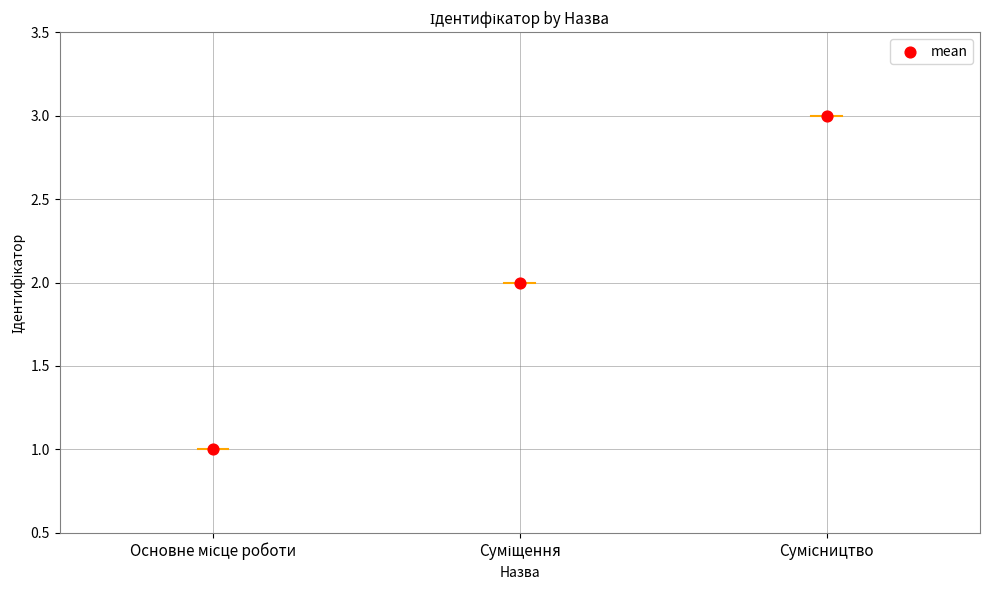

How many data points are displayed?

3